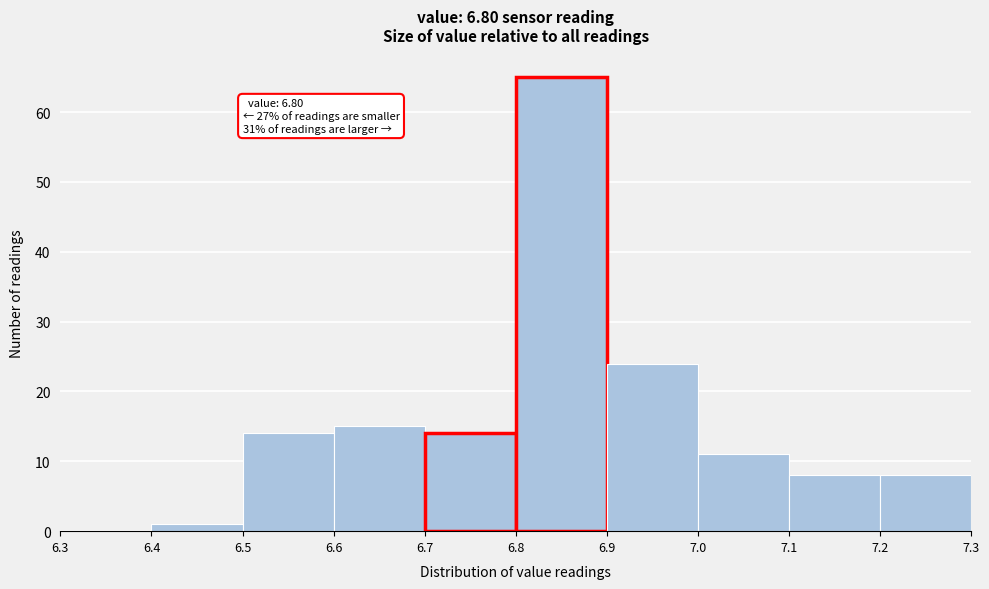

Over which range of the x-axis is the bar tallest?

6.8 to 6.9